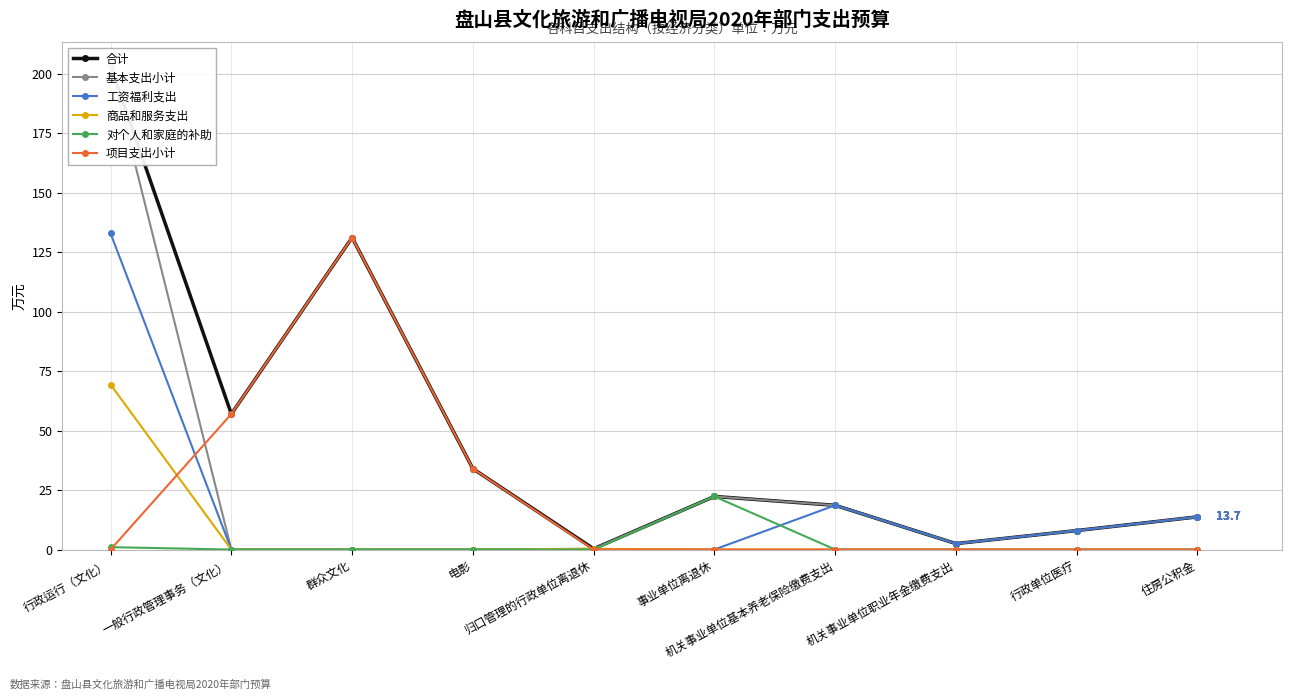

At which category is the sum across all series the highest?

行政运行（文化）